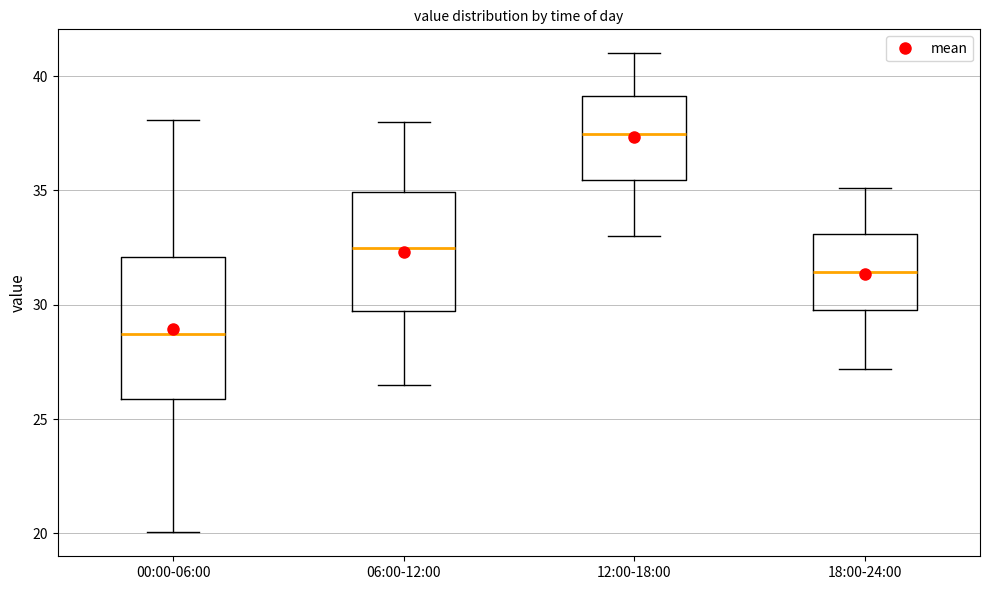

Where does the upper whisker of the box for 12:00-18:00 end on the y-axis? The values are not printed on the chart, so give them approximately, as read against the axis.

41.0